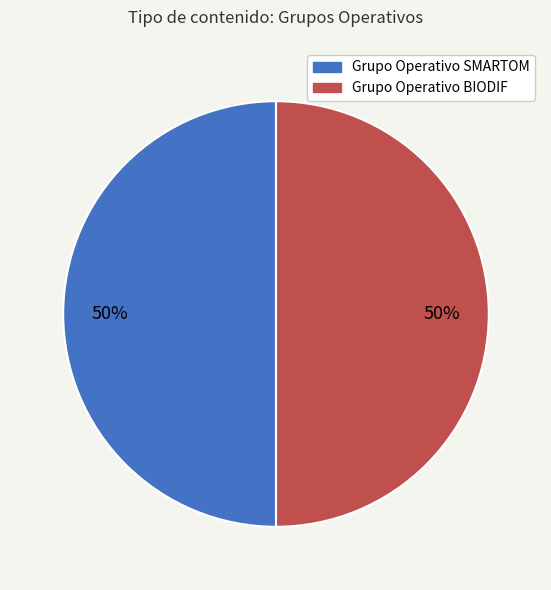

What is the ratio of the value at Grupo Operativo SMARTOM to the value at Grupo Operativo BIODIF?

1.0